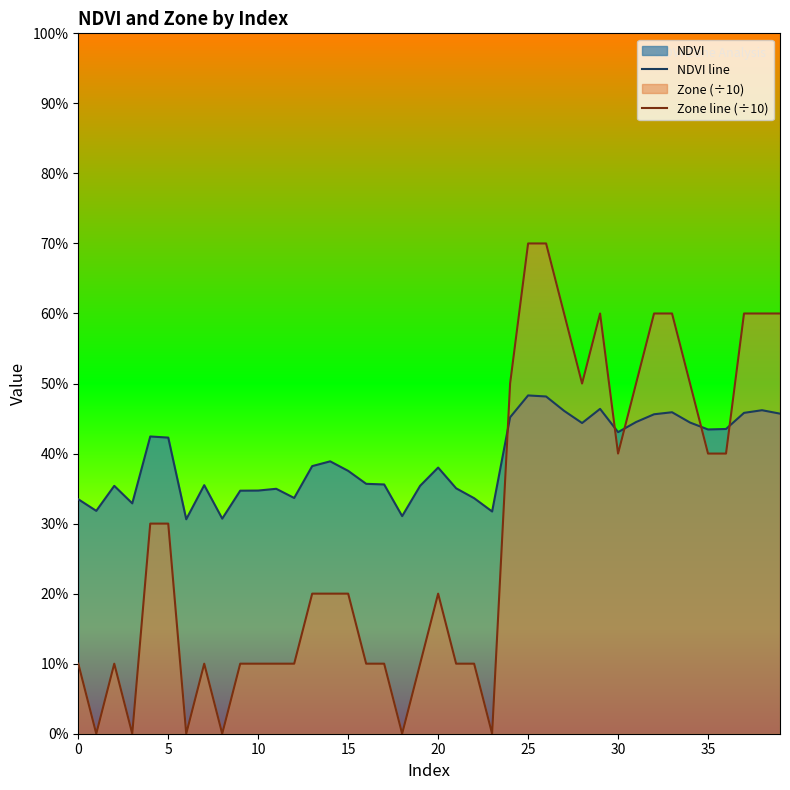

The NDVI line series shows 0.8 at 29. True or false?

False